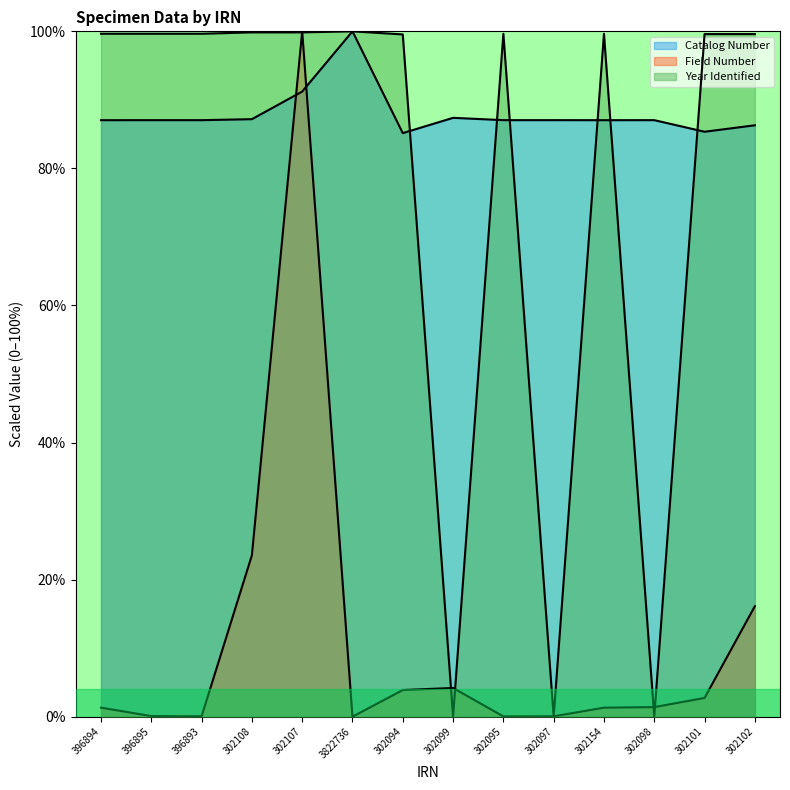

Reading left to right, what are all the values shown in this chart?

Catalog Number: 87.0	87.0	87.0	87.2	91.2	100.0	85.1	87.4	87.0	87.0	87.0	87.0	85.3	86.3
Field Number: 1.3	0.1	0.1	23.5	100.0	0.0	3.9	4.2	0.0	0.1	1.3	1.4	2.7	16.1
Year Identified: 99.6	99.6	99.6	99.8	99.8	100.0	99.5	0.0	99.6	0.0	99.6	0.0	99.6	99.6